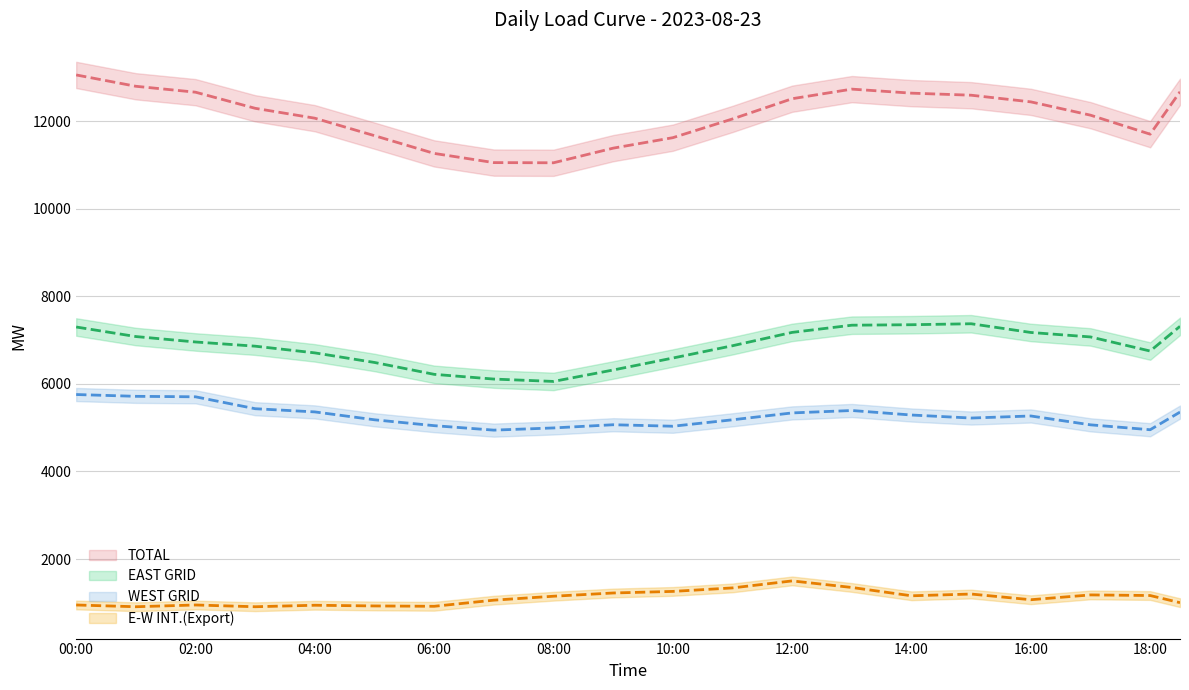

At which label does WEST GRID reach its minimum?

07:00